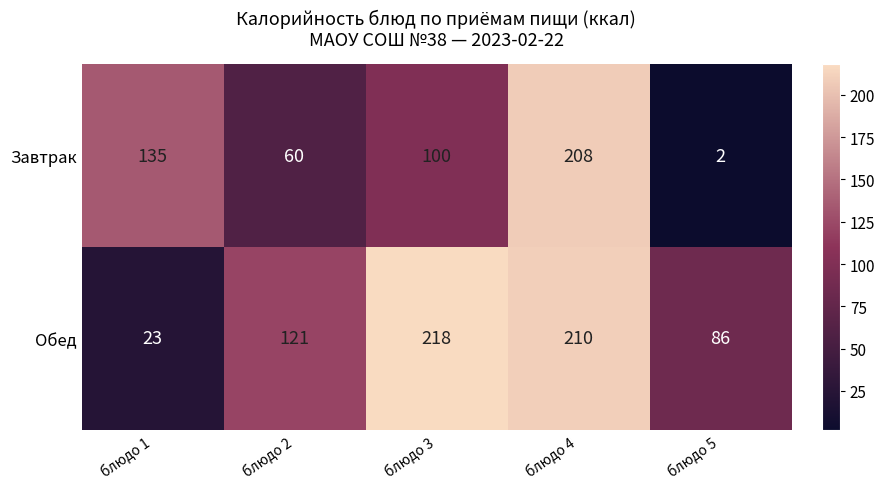

How many values in the Завтрак series are below 100?

2